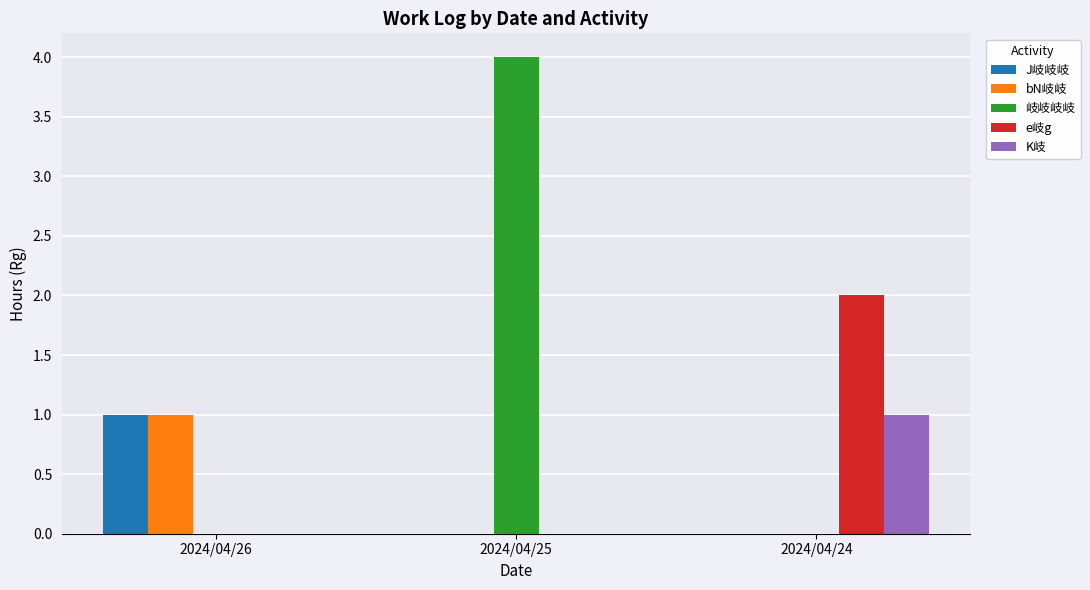

True or false: e岐g has a value of 1 at 2024/04/26.

False